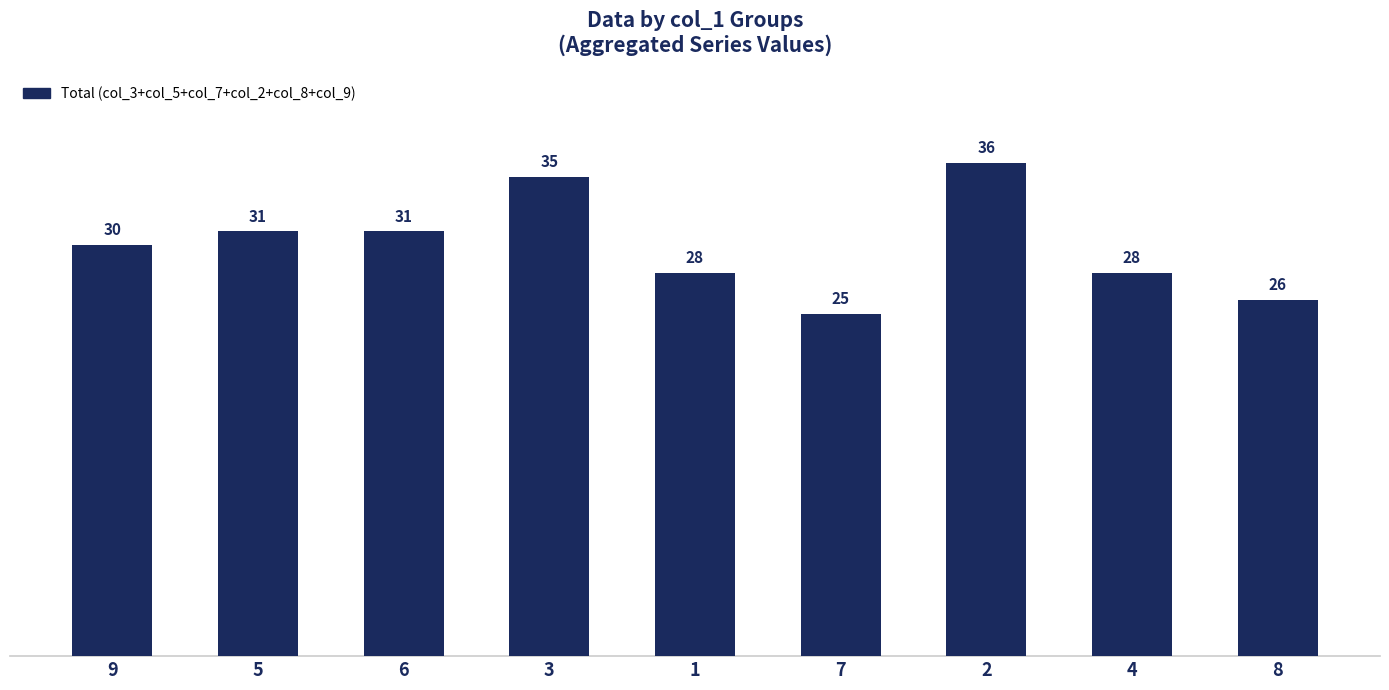

Reading left to right, what are all the values shown in this chart?

9=30	5=31	6=31	3=35	1=28	7=25	2=36	4=28	8=26